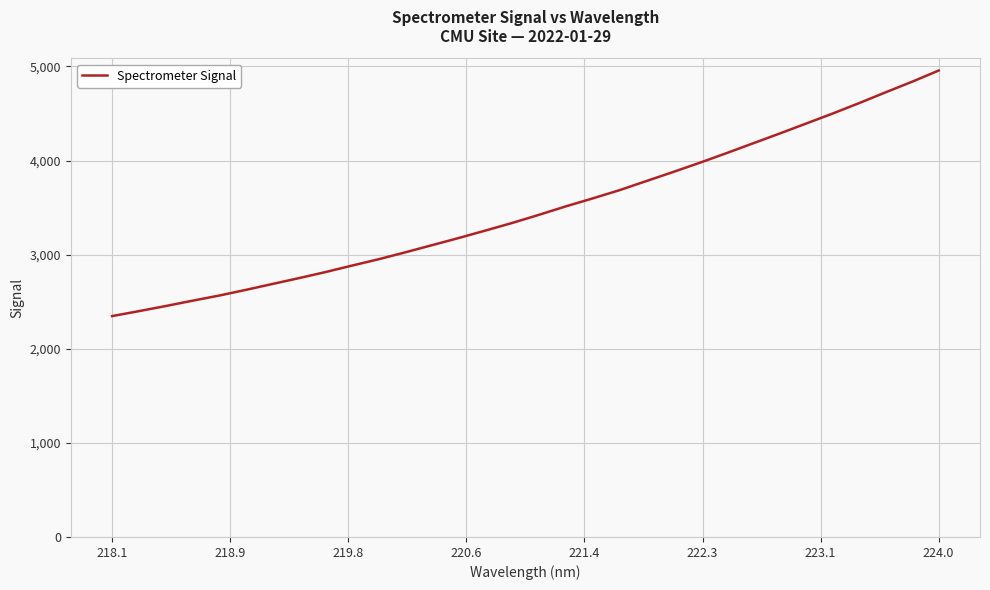

True or false: the data has more than 2 interior local peaks.

False